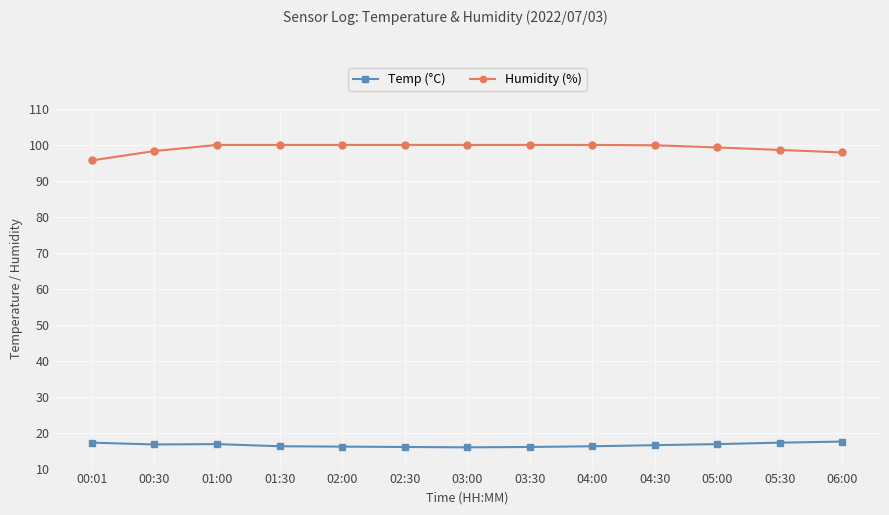

True or false: Temp (°C) and Humidity (%) intersect in this chart.

False